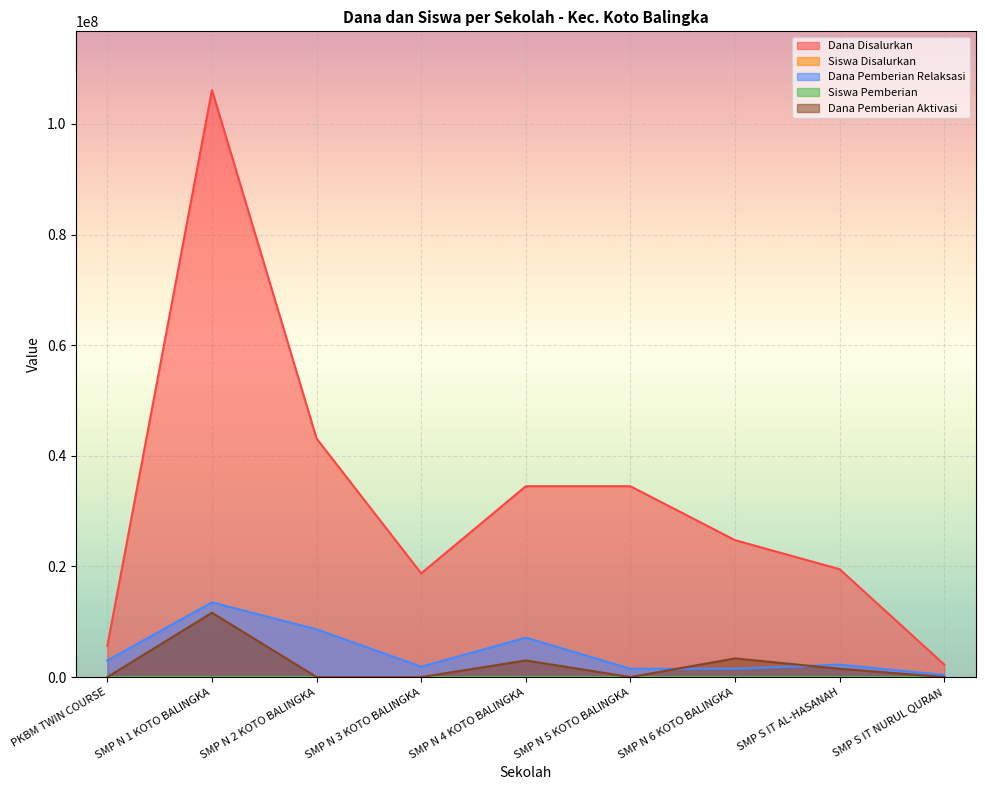

What position from the left is SMP S IT AL-HASANAH?

8